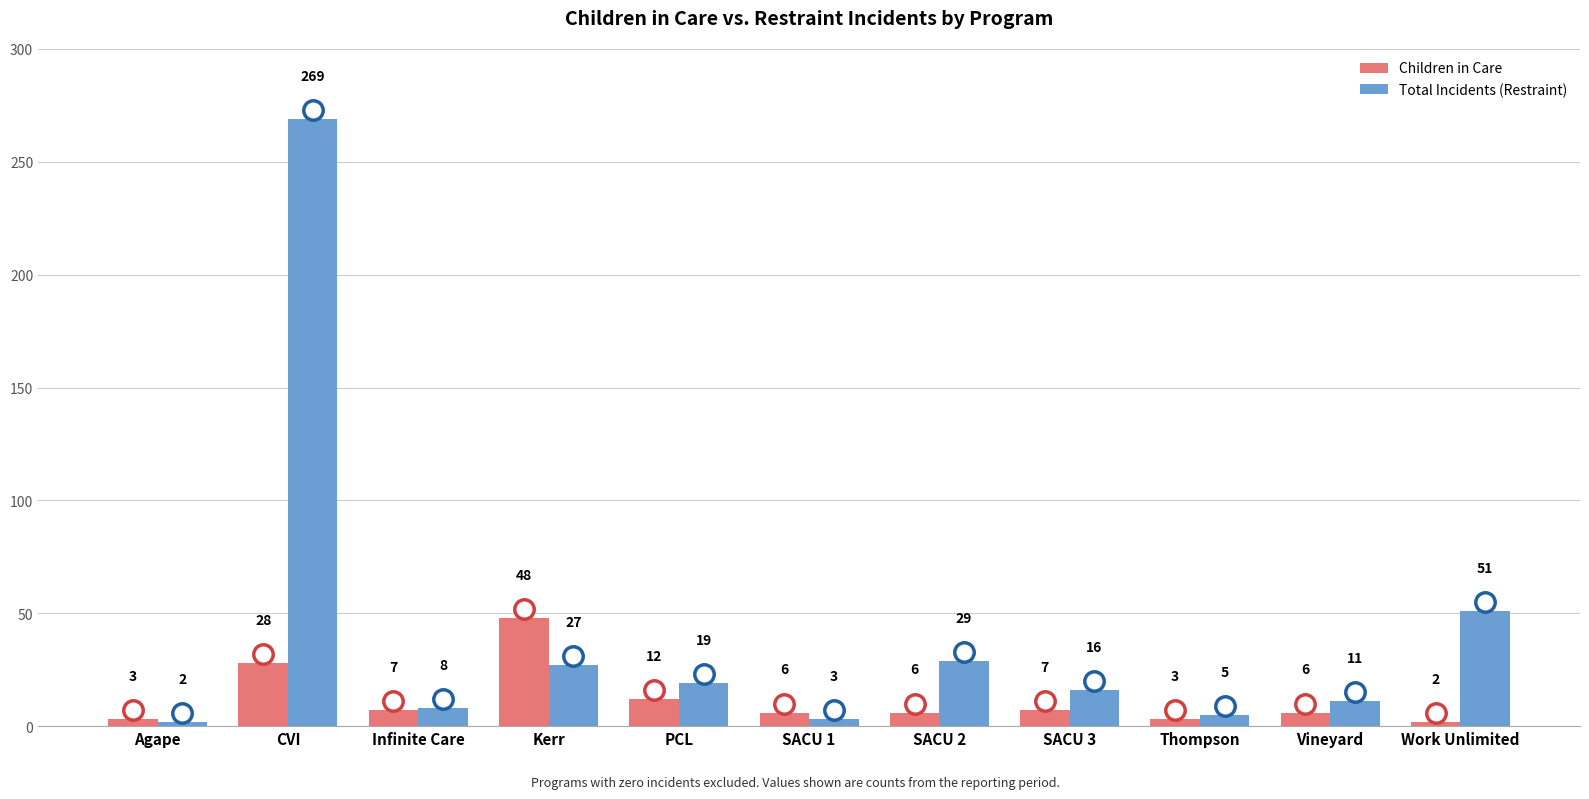

At which label does Children in Care first exceed 6?

CVI